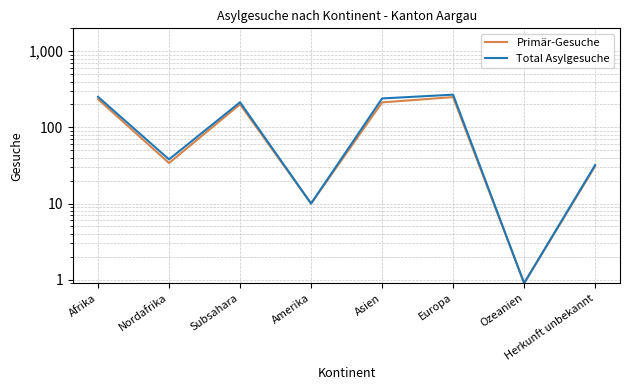

True or false: Total Asylgesuche and Primär-Gesuche intersect in this chart.

False